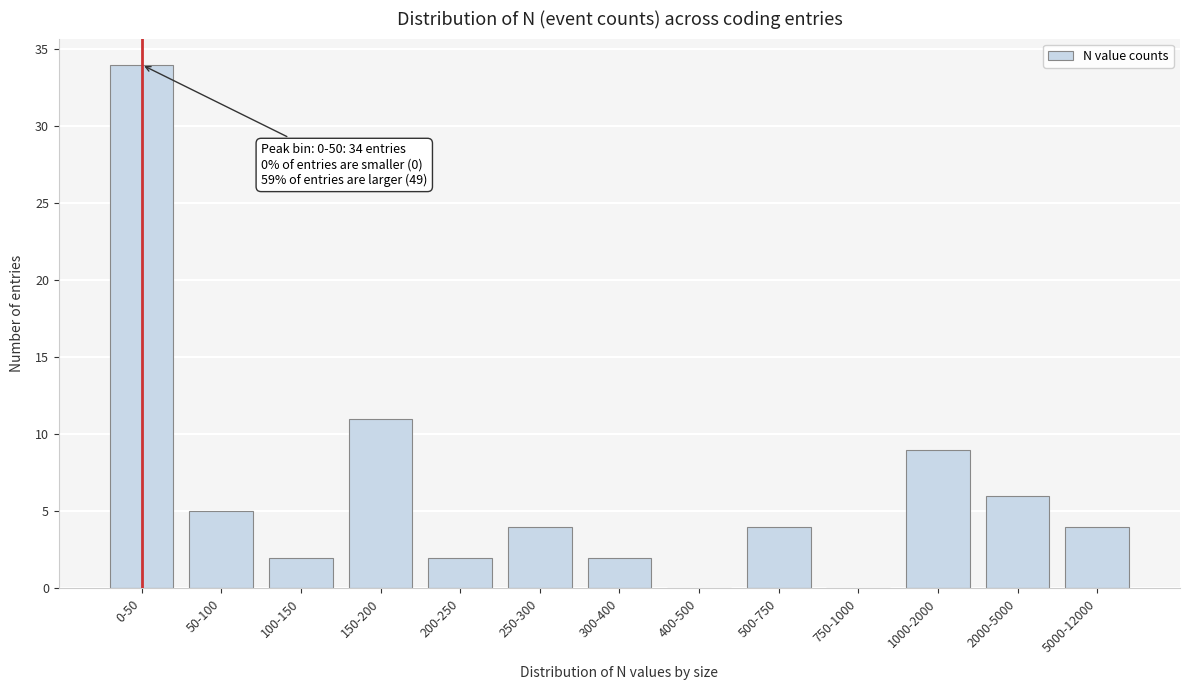

Reading right to left, transcribe all the data shown in this chart.

5000-12000=4	2000-5000=6	1000-2000=9	750-1000=0	500-750=4	400-500=0	300-400=2	250-300=4	200-250=2	150-200=11	100-150=2	50-100=5	0-50=34